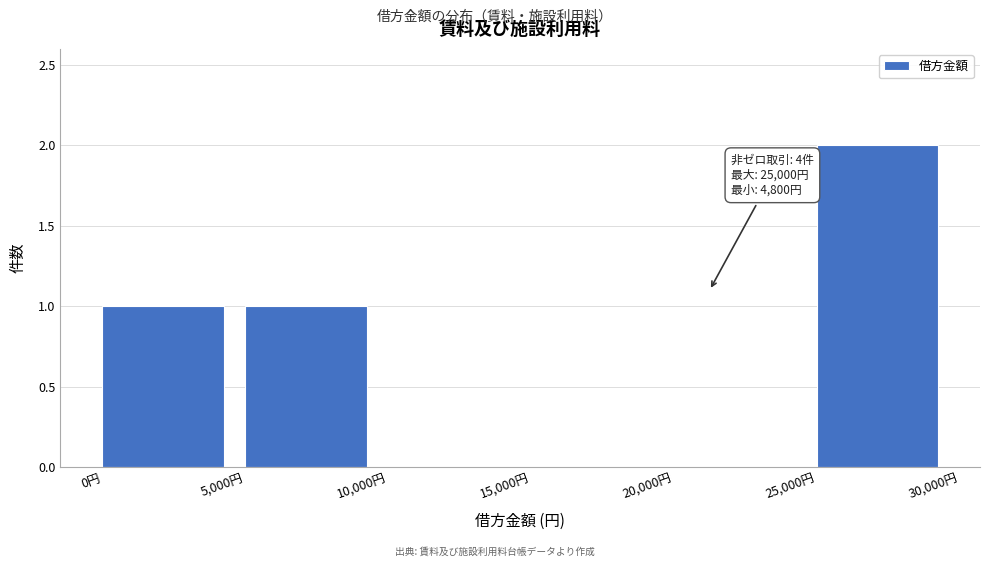

Which range on the x-axis has the tallest bar?

25000 to 30000